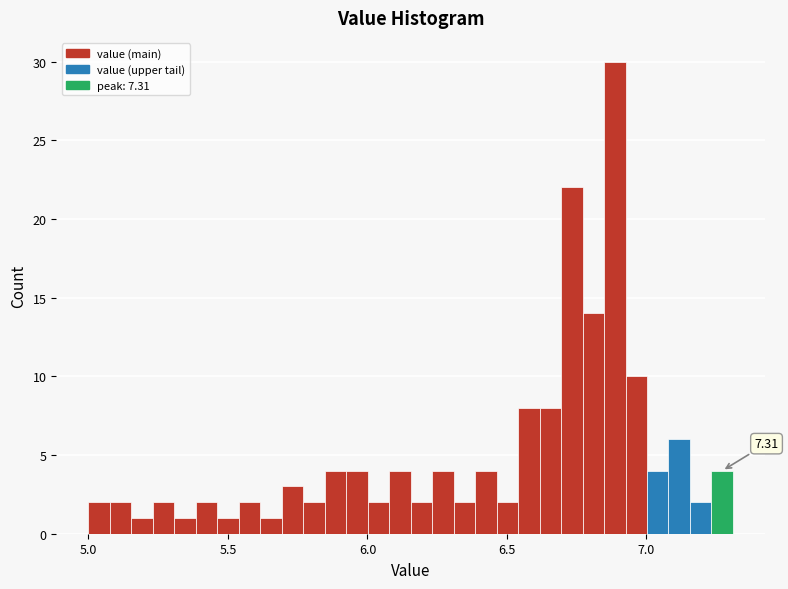

Around what value on the x-axis is the tallest bar? Give the approximate position of its centre, as read against the axis.

6.90